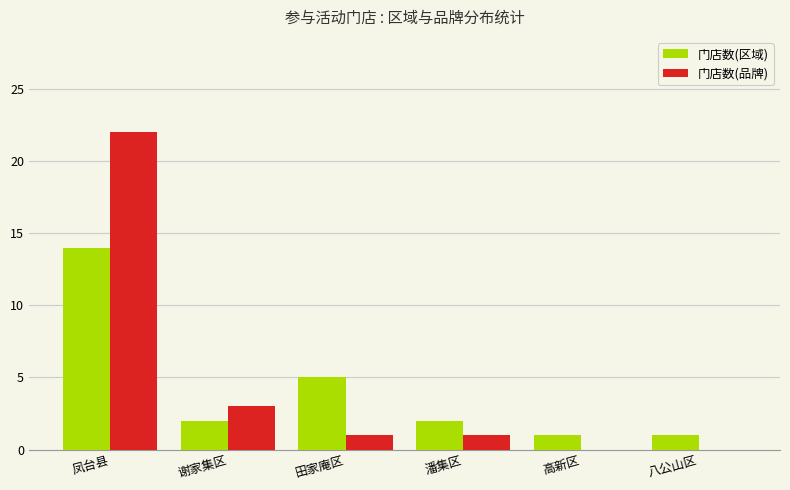

What is the average value of the 门店数(区域) series?

4